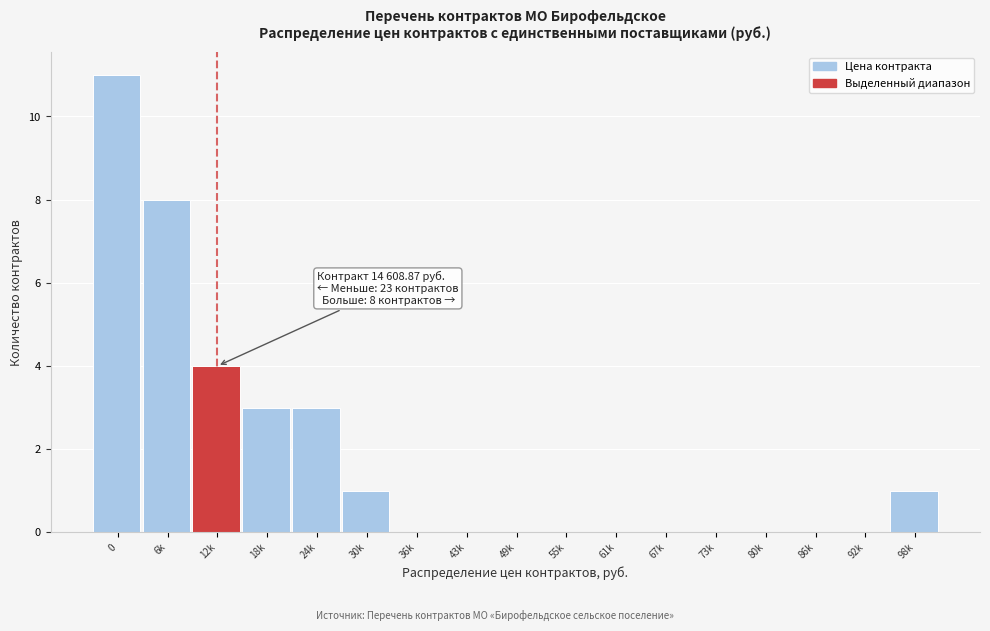

Reading right to left, what are all the values shown in this chart?

98k=1	92k=0	86k=0	80k=0	73k=0	67k=0	61k=0	55k=0	49k=0	43k=0	36k=0	30k=1	24k=3	18k=3	12k=4	6k=8	0=11